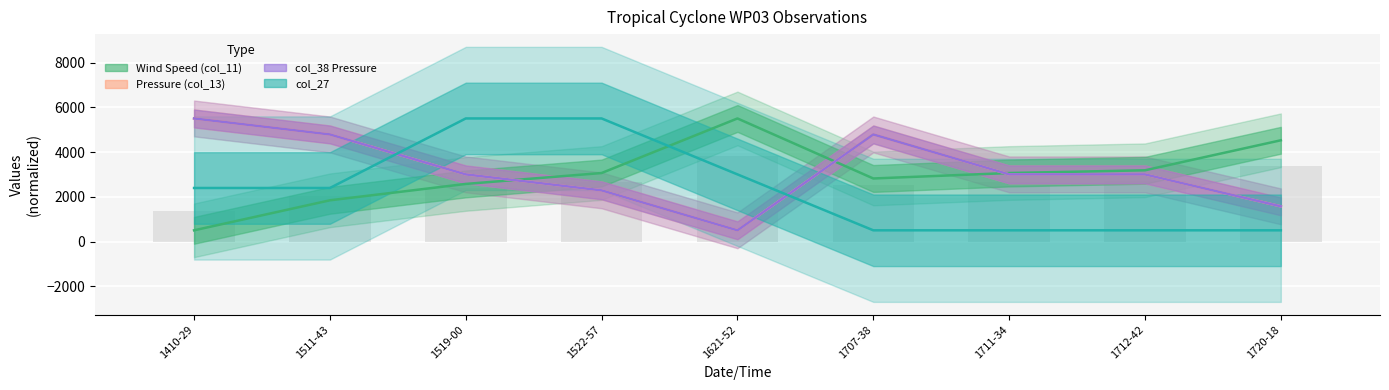

What is the sum of all Wind Speed (col_11) values?

27061.0